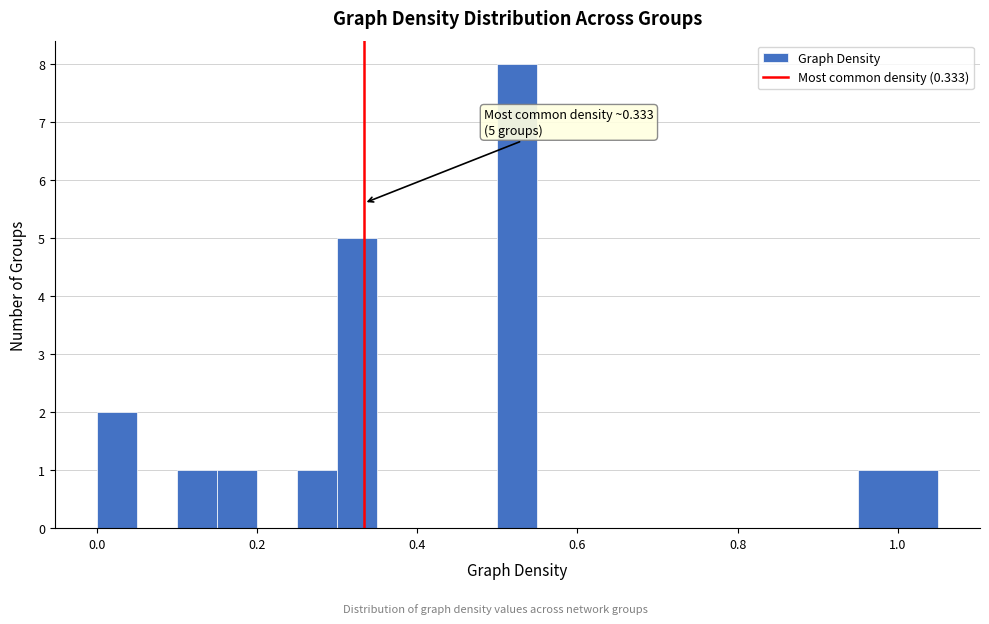

Around what value on the x-axis is the tallest bar? Give the approximate position of its centre, as read against the axis.

0.52